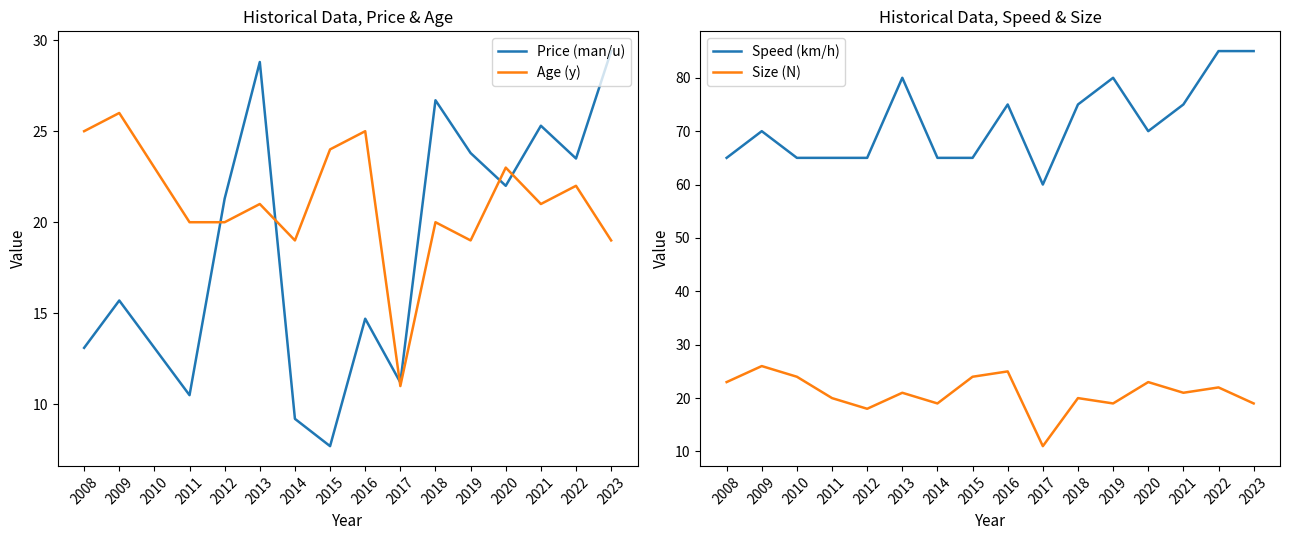

How many data points in Size (N) are less than 21?

7